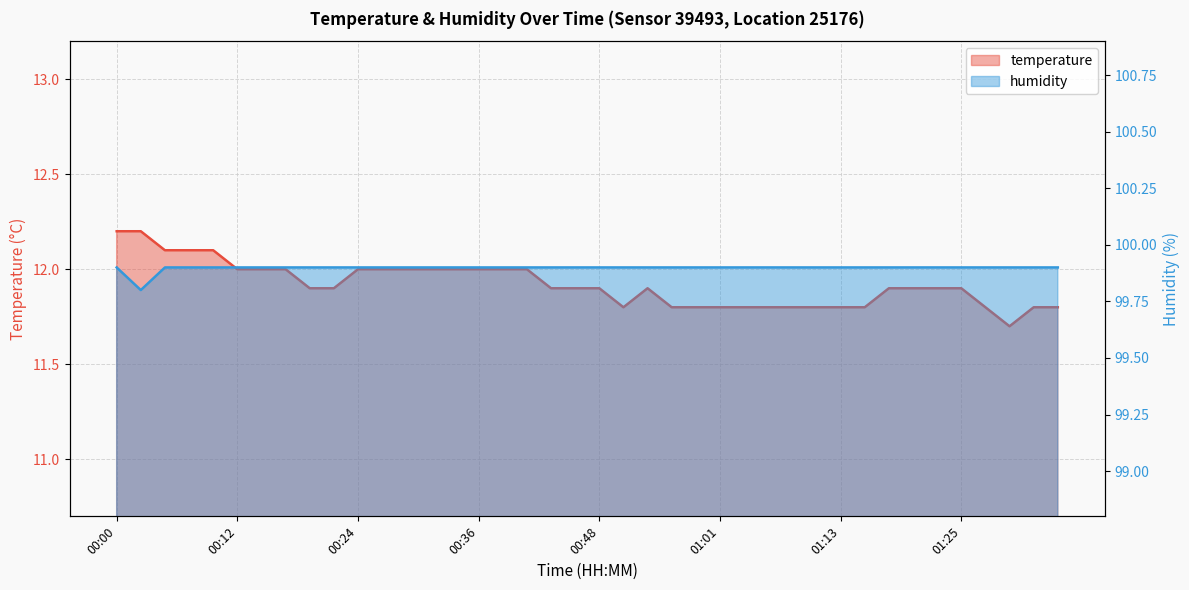

At which label does humidity reach its peak?

00:00